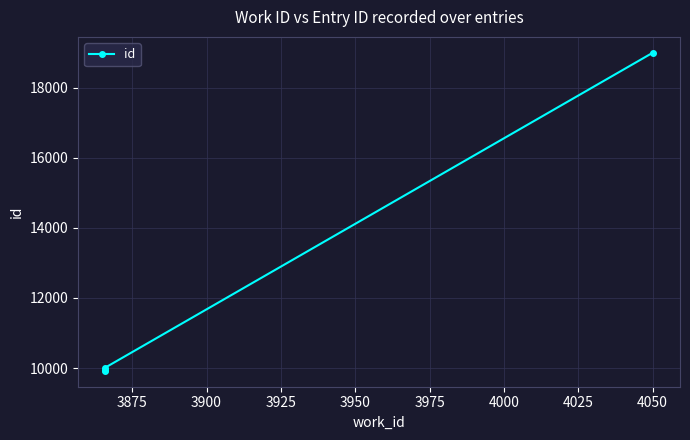

Does the chart display data point markers on the line(s)?

Yes